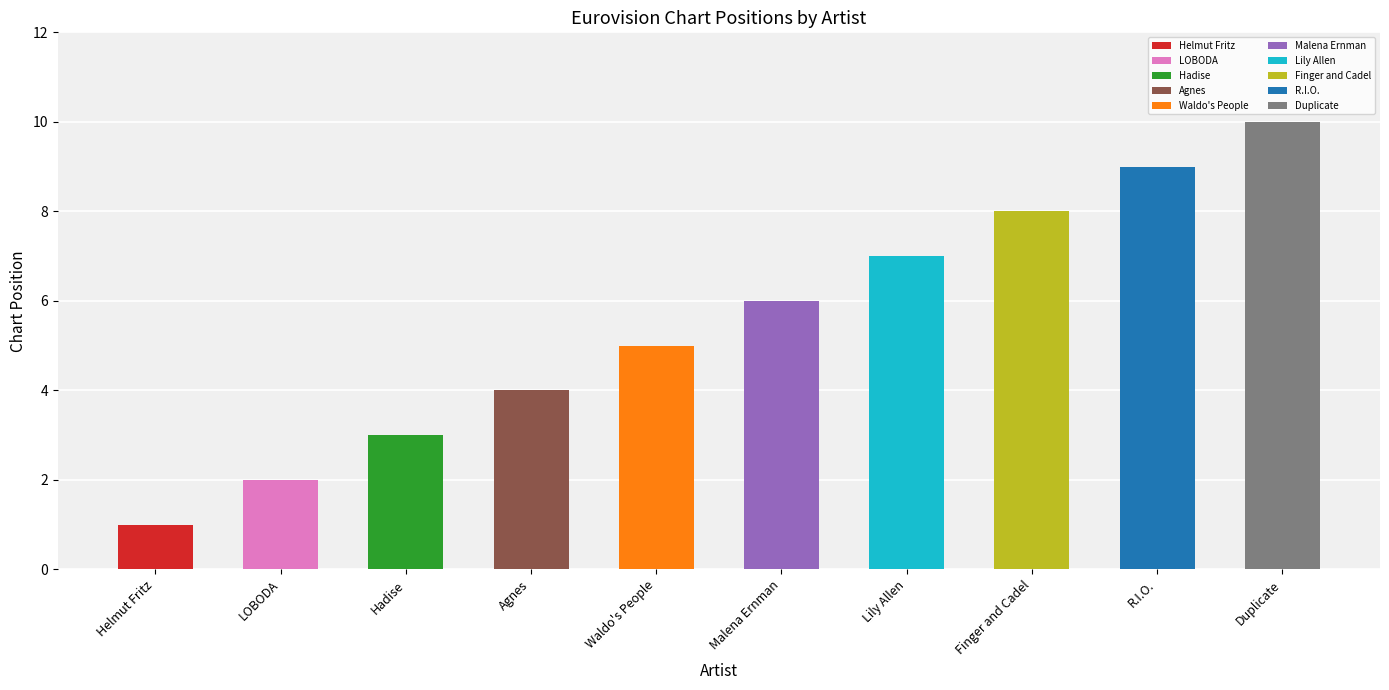

What is the minimum value shown in the chart?

1